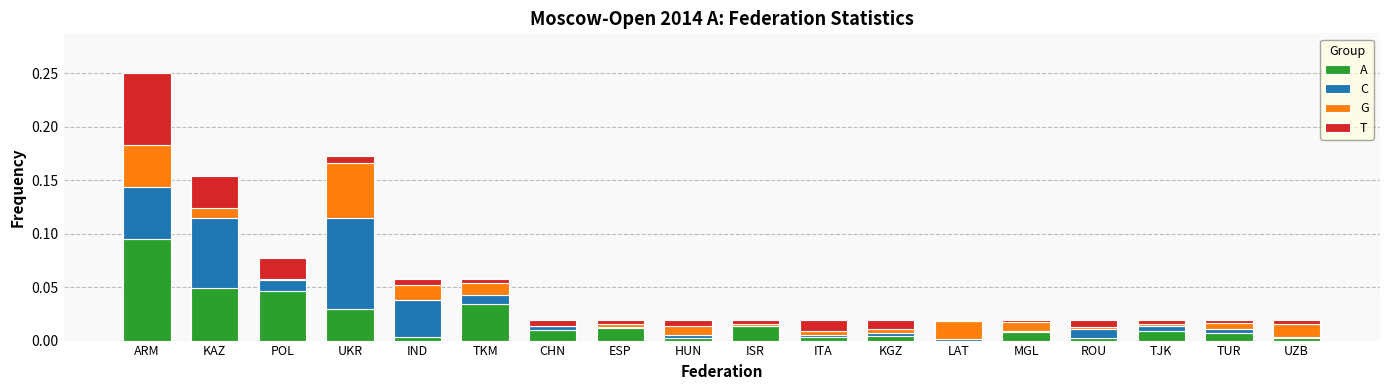

Are the bars horizontal?

No